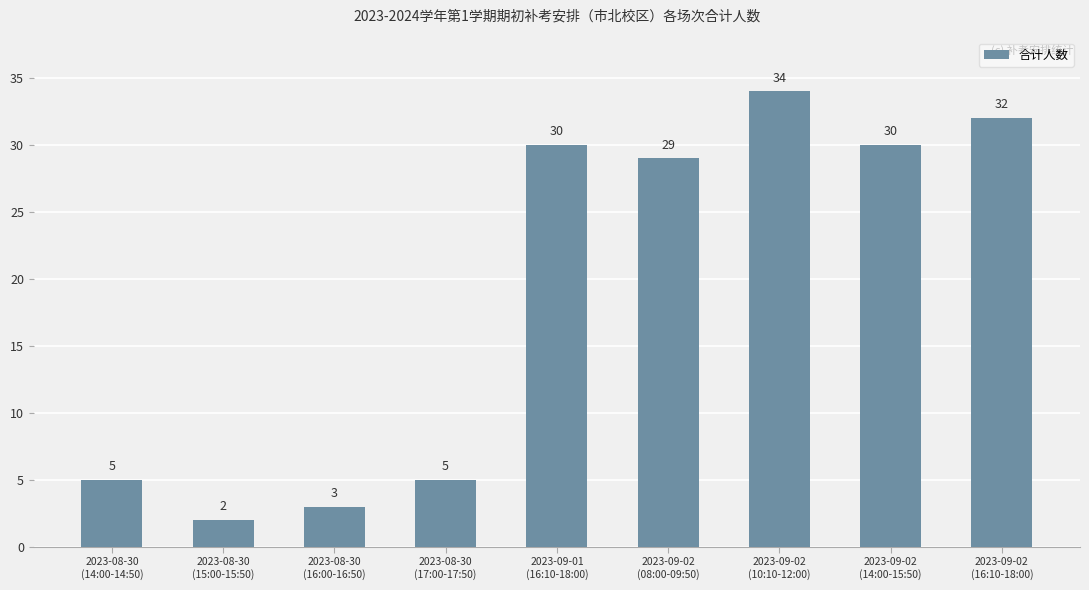

How many values are below 29?

4